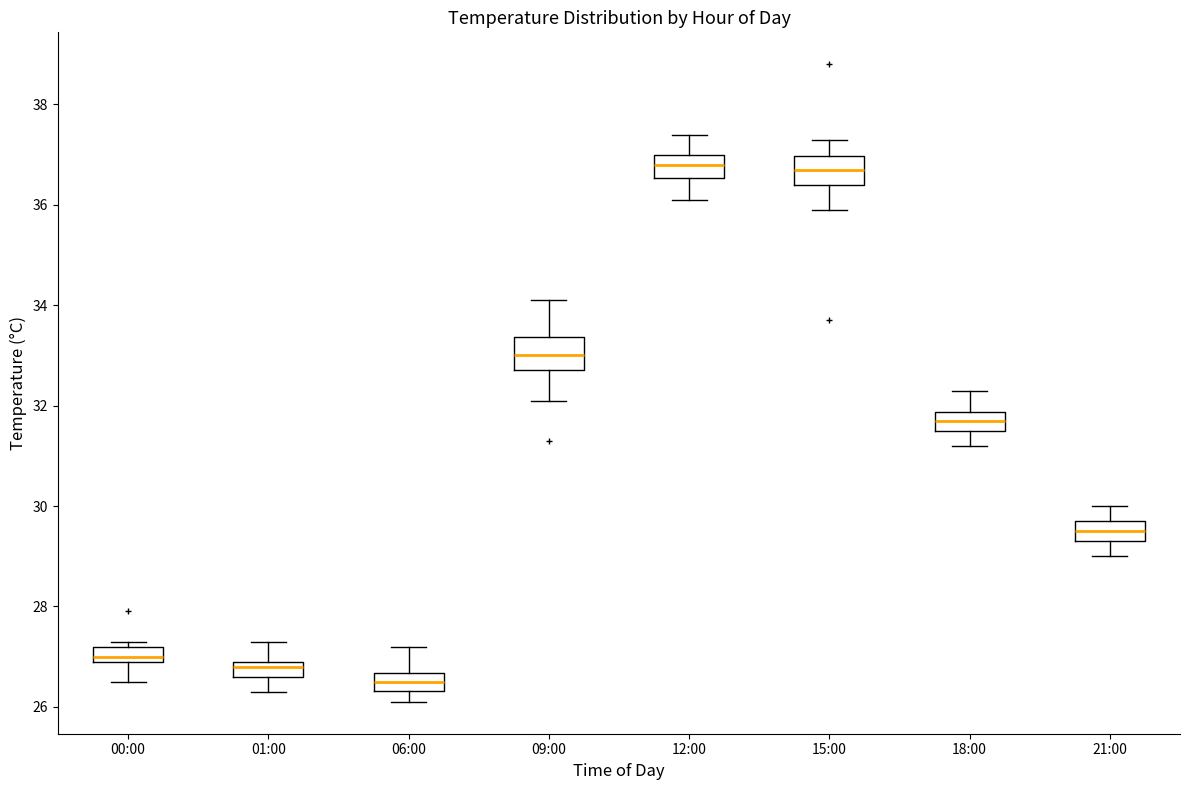

Where does the lower whisker of the box for 01:00 end on the y-axis? The values are not printed on the chart, so give them approximately, as read against the axis.

26.4